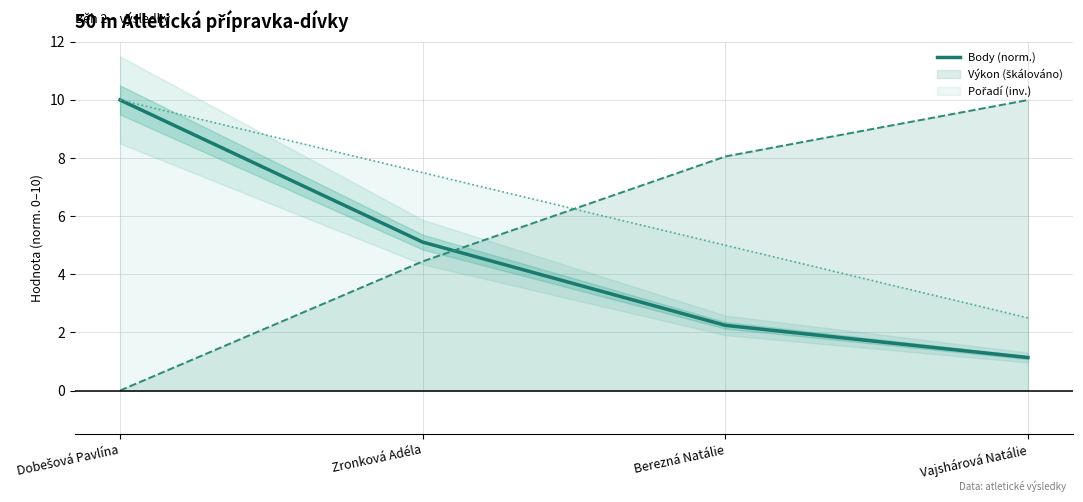

Reading left to right, extract all data points from this chart.

10.0	5.1	2.2	1.1